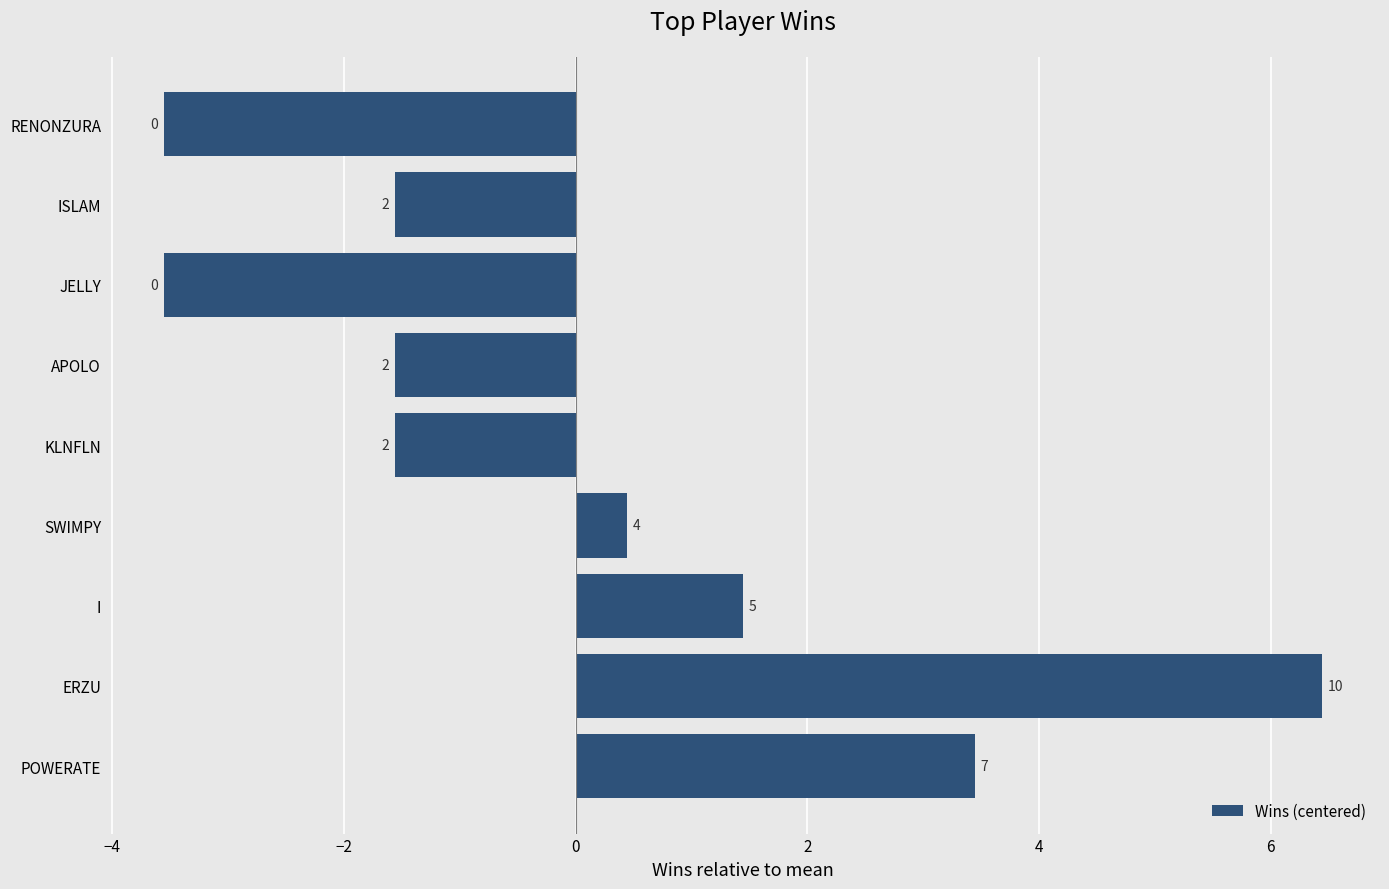

How many bars are there in total?

9